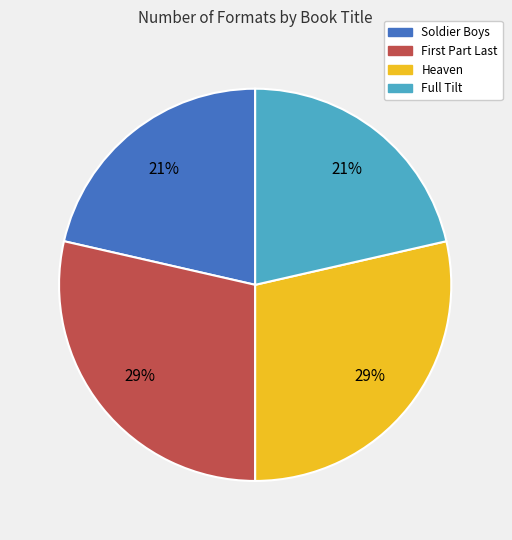

Which has a higher value, Heaven or Full Tilt?

Heaven